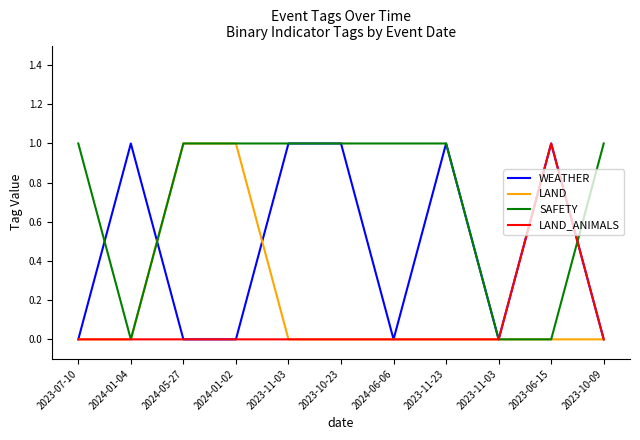

What are all the series names shown in the legend?

WEATHER, LAND, SAFETY, LAND_ANIMALS